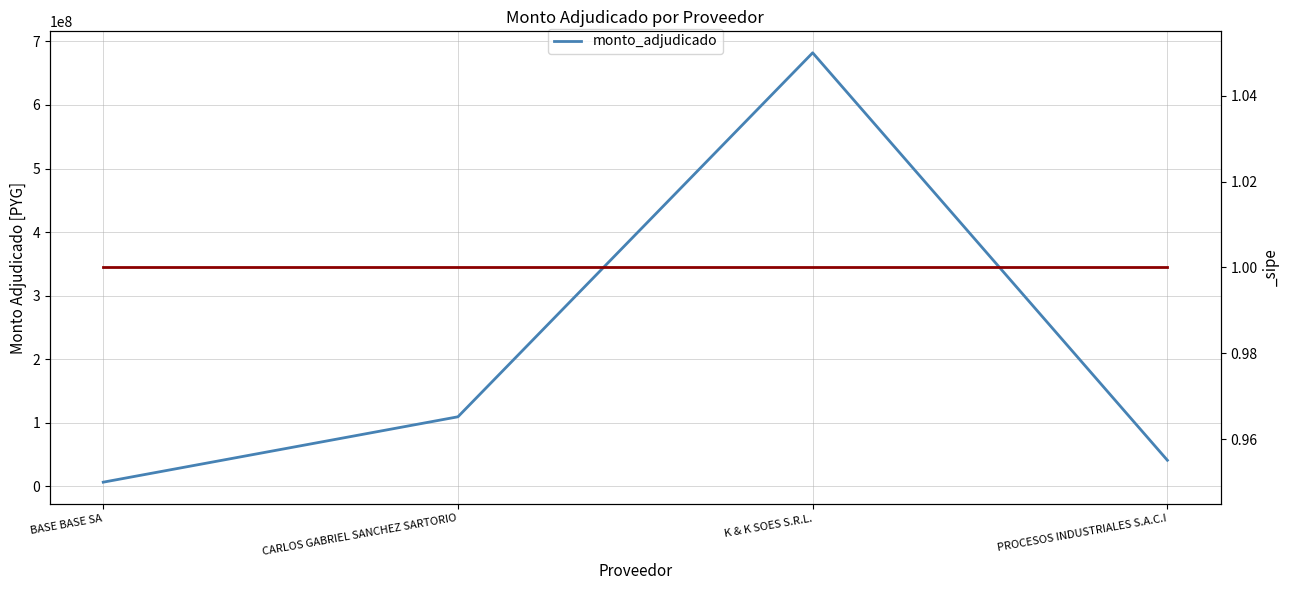

Does the chart display data point markers on the line(s)?

No